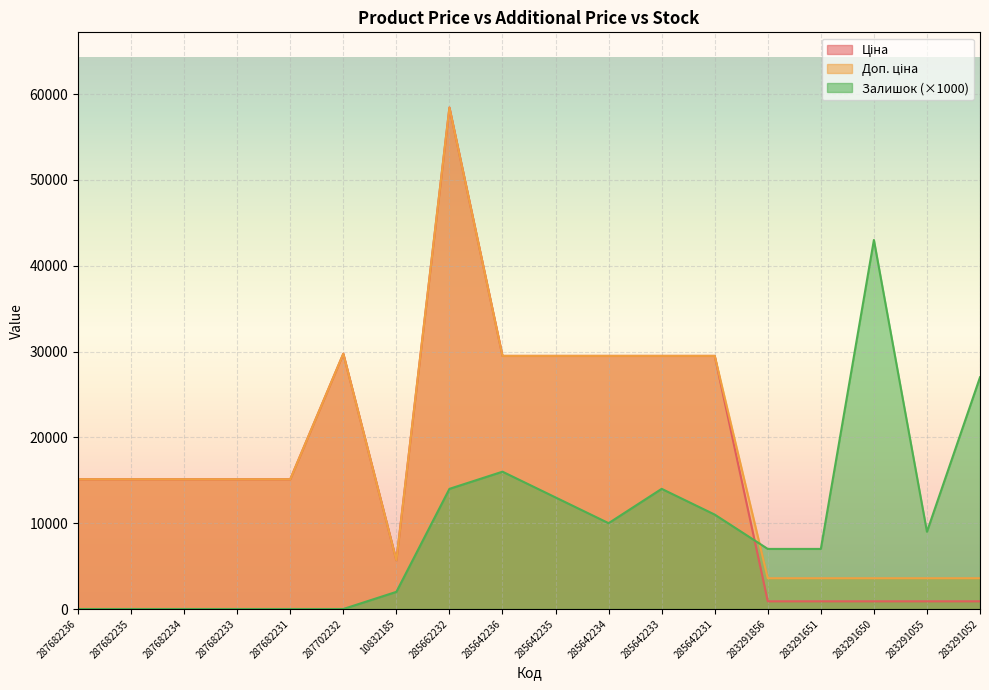

Rank the series at 285642234 from highest to lowest value.

Ціна, Доп. ціна, Залишок